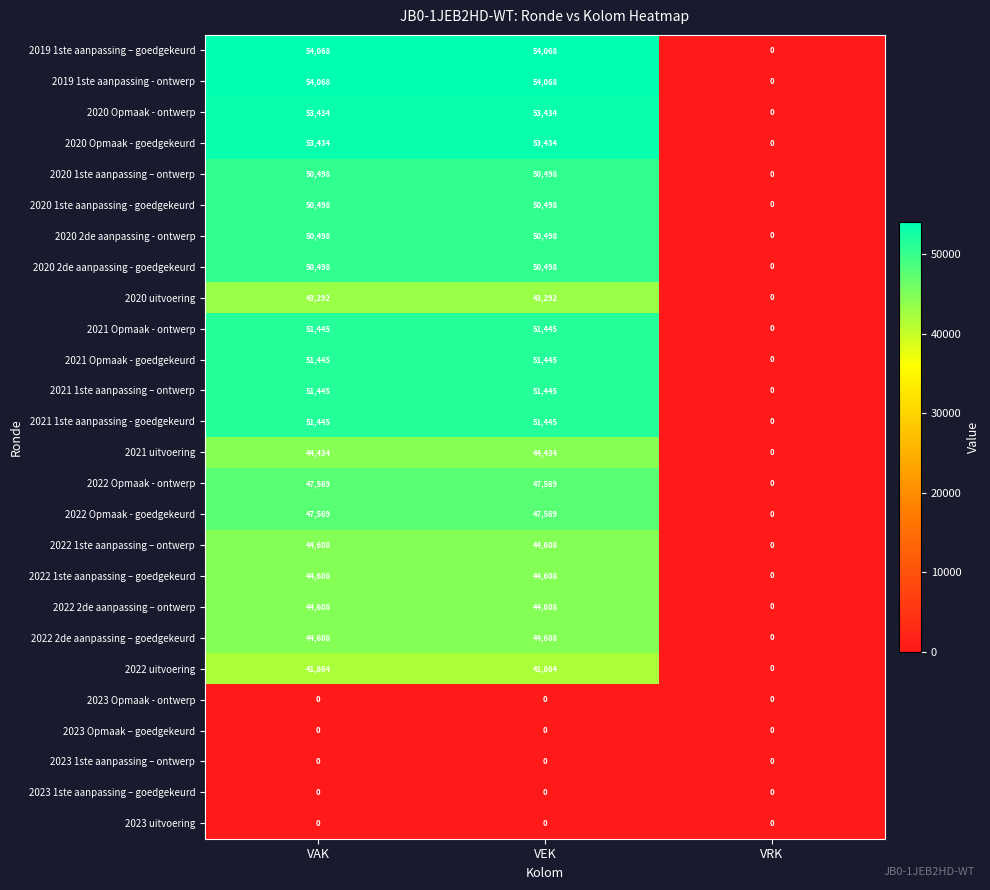

At which label is 2021 1ste aanpassing – ontwerp closest to 25722?

VRK